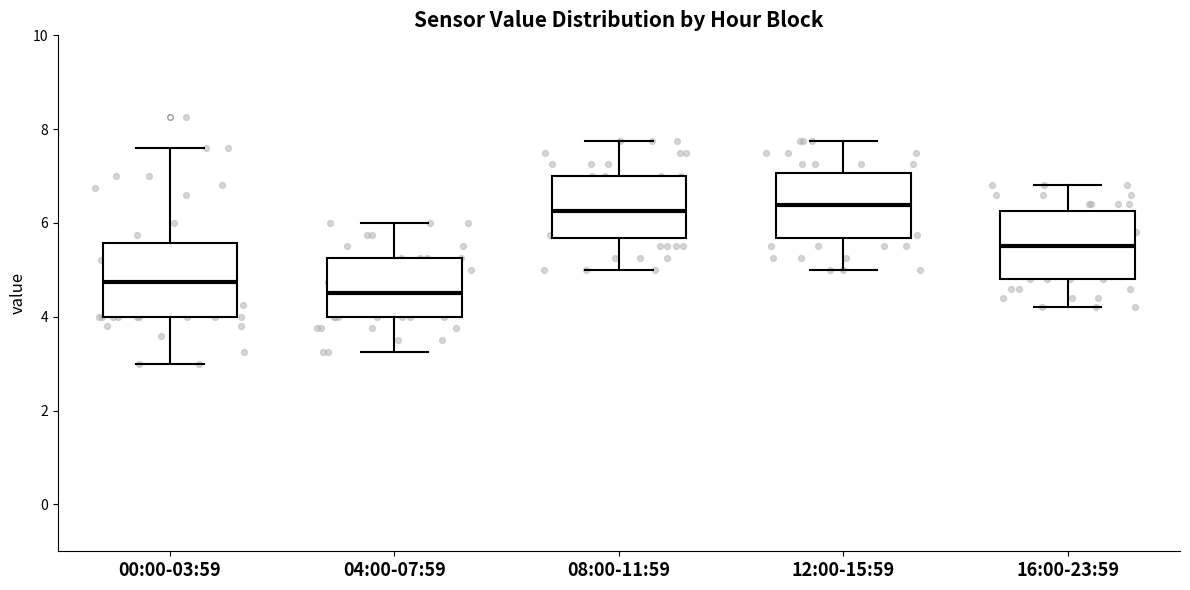

Reading left to right, transcribe this box plot: for each box, give where its median line is, the range the box spans, and where its two whiskers end, as read against the y-axis. The values are not printed on the chart, so give them approximately, as read against the axis.

00:00-03:59: median 4.8, box 4.0 to 5.6, whiskers 3.0 to 7.6
04:00-07:59: median 4.6, box 4.0 to 5.2, whiskers 3.2 to 6.0
08:00-11:59: median 6.2, box 5.6 to 7.0, whiskers 5.0 to 7.8
12:00-15:59: median 6.4, box 5.6 to 7.0, whiskers 5.0 to 7.8
16:00-23:59: median 5.6, box 4.8 to 6.2, whiskers 4.2 to 6.8